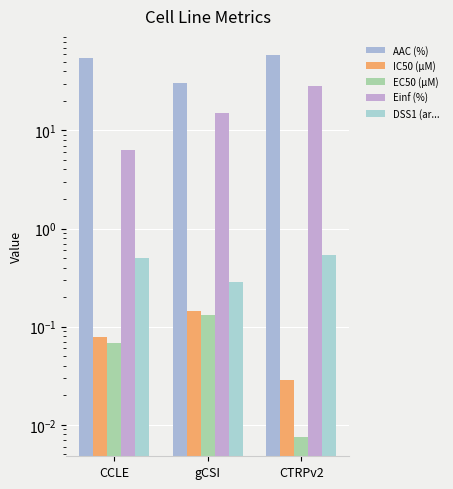

The IC50 (µM) series shows 0.1 at gCSI. True or false?

True